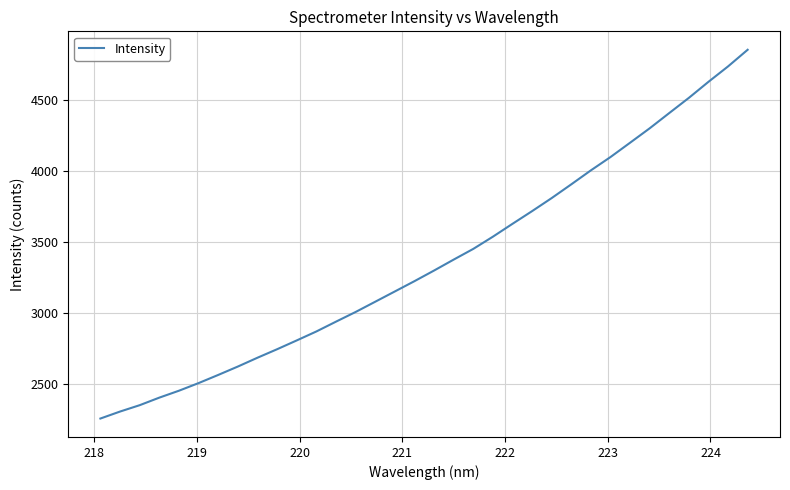

How many lines are shown in the chart?

1